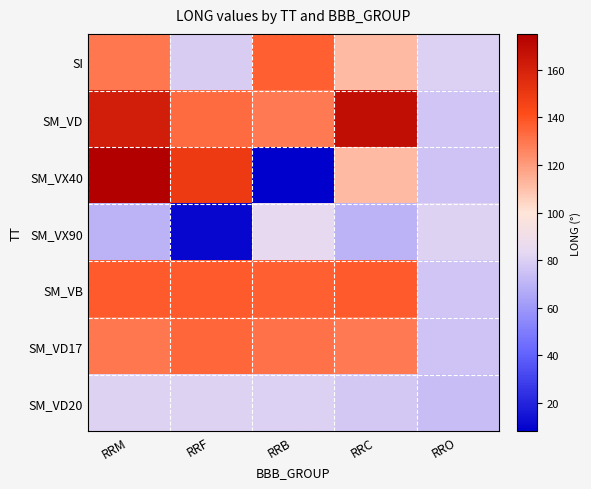

Reading right to left, what are all the values shown in this chart?

SI: RRO=80.2	RRC=111.3	RRB=135.9	RRF=78.6	RRM=129.8
SM_VD: RRO=76.3	RRC=168.4	RRB=128.8	RRF=132.7	RRM=161.4
SM_VX40: RRO=75.4	RRC=111.3	RRB=8.1	RRF=149.4	RRM=175.0
SM_VX90: RRO=81.1	RRC=69.8	RRB=84.9	RRF=10.3	RRM=69.8
SM_VB: RRO=76.3	RRC=137.8	RRB=135.9	RRF=137.8	RRM=137.8
SM_VD17: RRO=75.3	RRC=128.8	RRB=131.1	RRF=134.3	RRM=129.8
SM_VD20: RRO=73.8	RRC=77.7	RRB=80.2	RRF=80.5	RRM=81.1